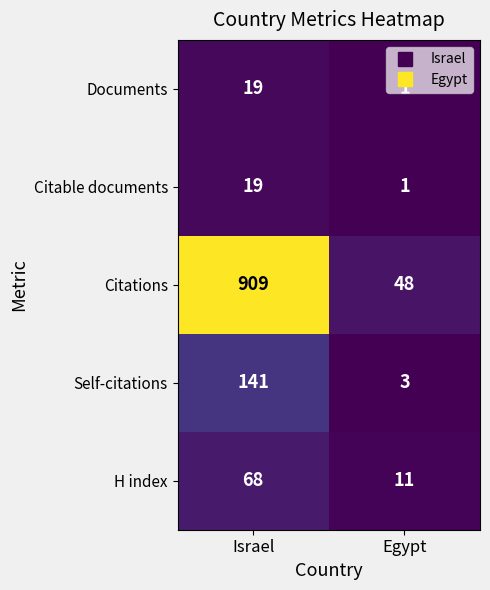

What is the total value across all series at Israel?

1156